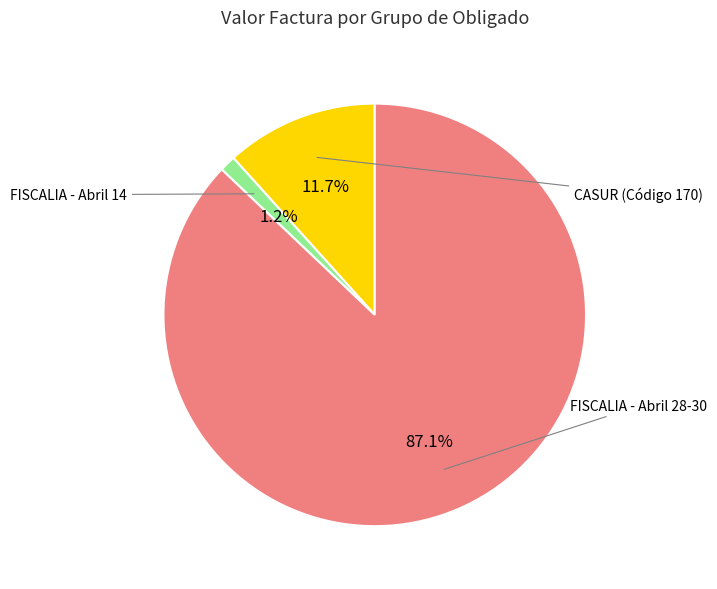

Is there any slice that represents more than half of the pie?

Yes